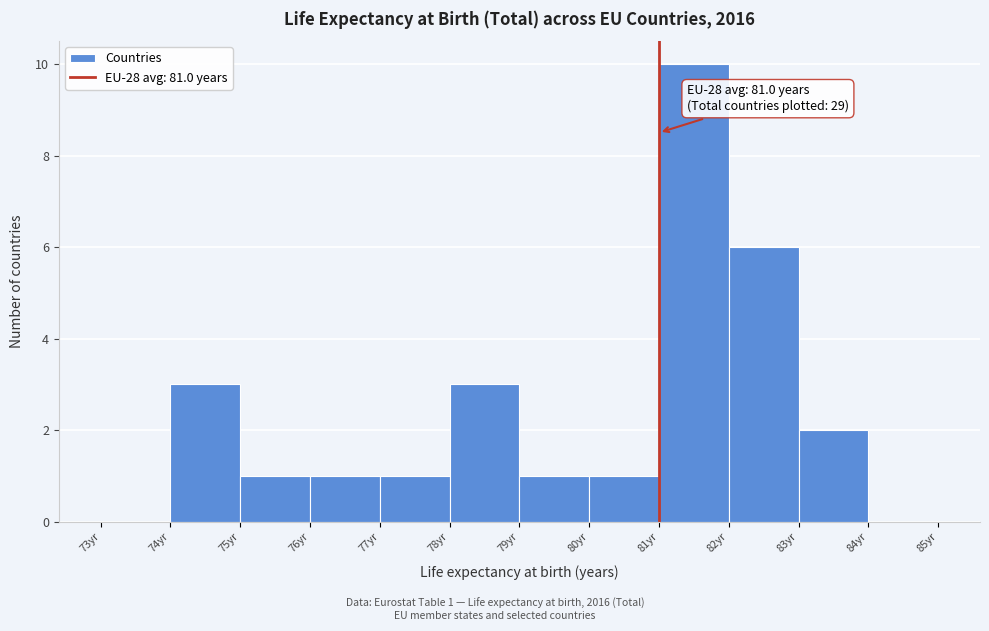

Over which range of the x-axis is the bar tallest?

81 to 82